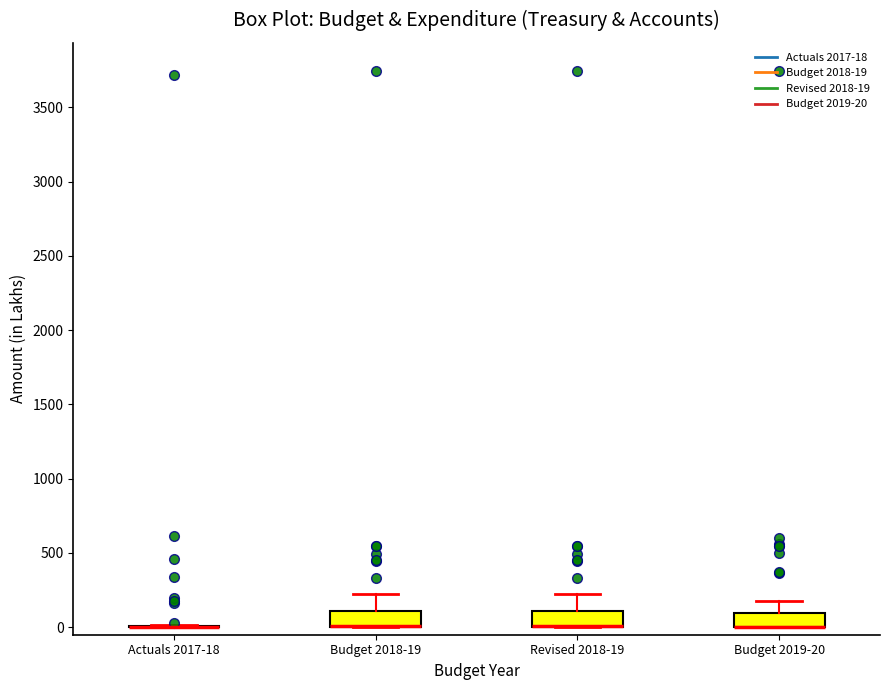

Reading left to right, read every box against the y-axis: the position of its median line, the range the box covers, and the ends of its whiskers. The values are not printed on the chart, so give them approximately, as read against the axis.

Actuals 2017-18: box collapsed to a line at 0, whiskers 0 to 0
Budget 2018-19: median 0 (drawn on the box's lower edge), box 0 to 100, whiskers 0 to 200
Revised 2018-19: median 0 (drawn on the box's lower edge), box 0 to 100, whiskers 0 to 200
Budget 2019-20: median 0 (drawn on the box's lower edge), box 0 to 100, whiskers 0 to 150